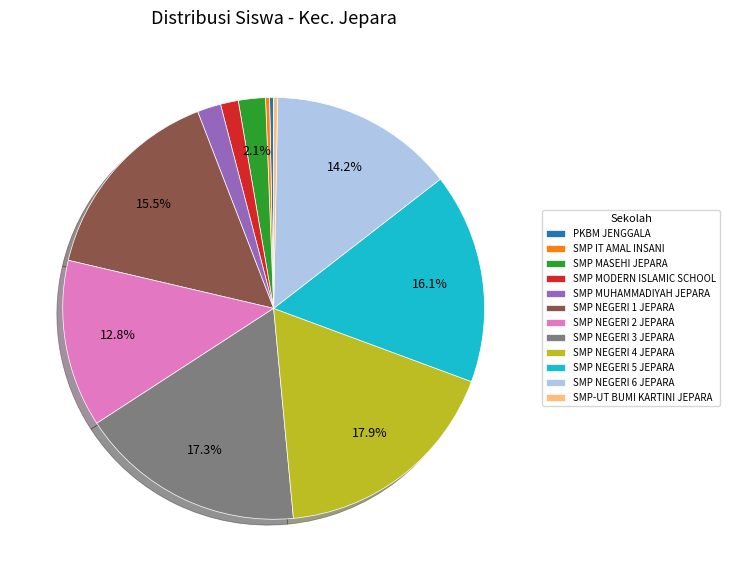

Count the number of slices in the pie.

12